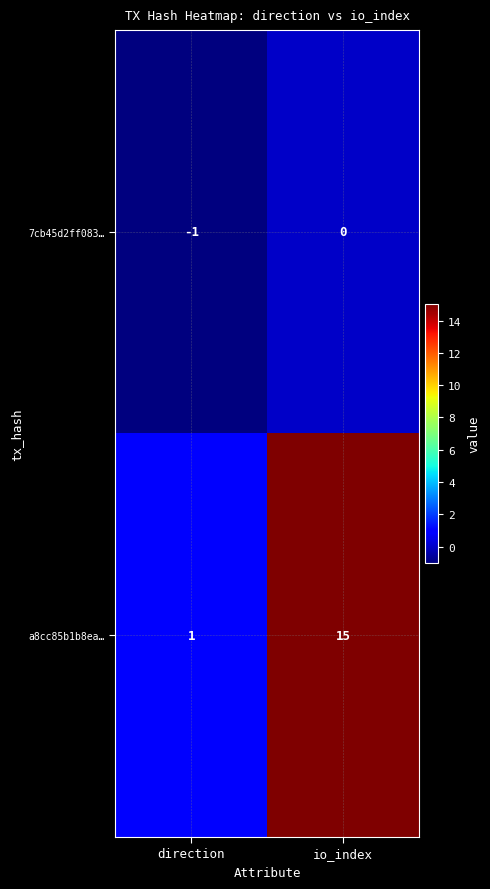

What is the average value of the a8cc85b1b8ea… series?

8